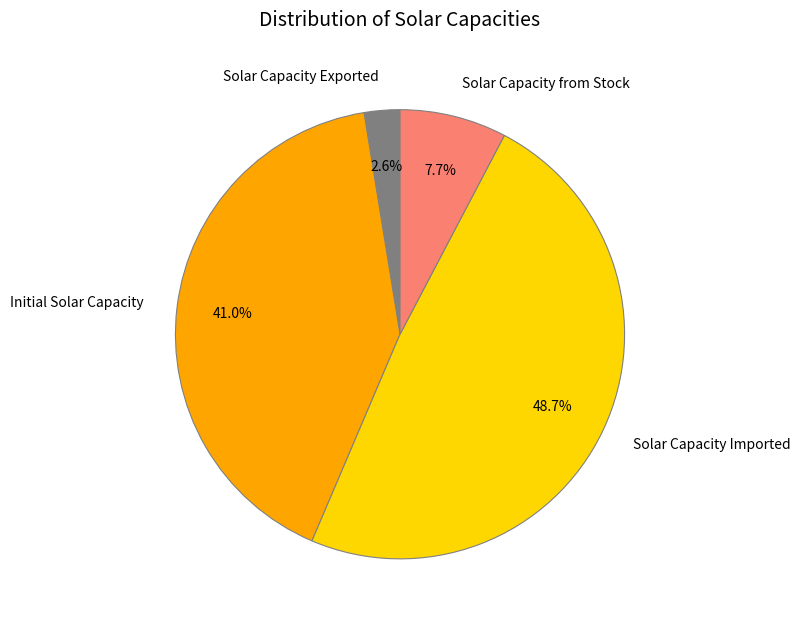

Combined, do Initial Solar Capacity and Solar Capacity from Stock account for over 50%?

No